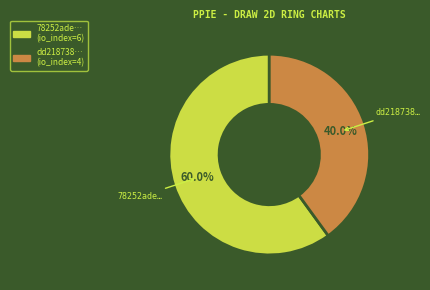

Is there any slice that represents more than half of the pie?

Yes